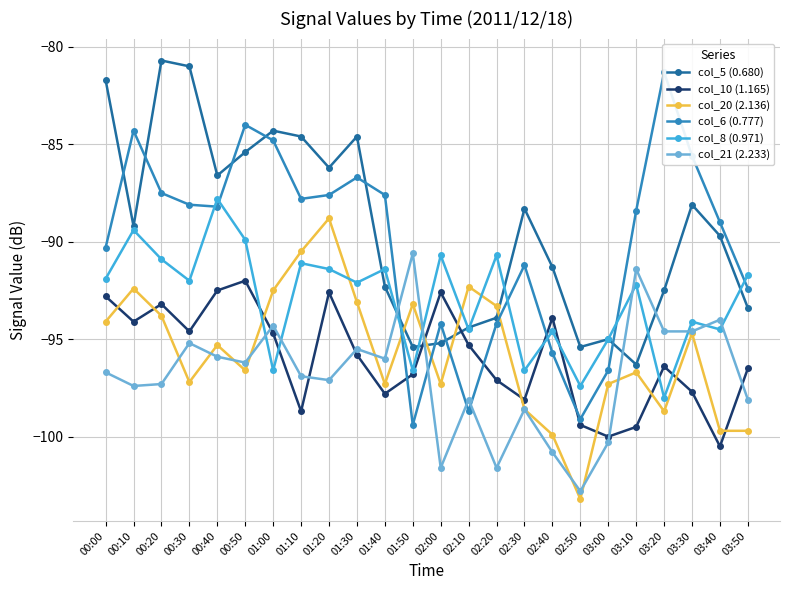

Reading left to right, list all the values displayed in this chart.

col_5 (0.680): 00:00=-81.7	00:10=-89.2	00:20=-80.7	00:30=-81.0	00:40=-86.6	00:50=-85.4	01:00=-84.3	01:10=-84.6	01:20=-86.2	01:30=-84.6	01:40=-92.3	01:50=-95.4	02:00=-95.2	02:10=-94.4	02:20=-93.9	02:30=-88.3	02:40=-91.3	02:50=-95.4	03:00=-95.0	03:10=-96.3	03:20=-92.5	03:30=-88.1	03:40=-89.7	03:50=-93.4
col_10 (1.165): 00:00=-92.8	00:10=-94.1	00:20=-93.2	00:30=-94.6	00:40=-92.5	00:50=-92.0	01:00=-94.7	01:10=-98.7	01:20=-92.6	01:30=-95.8	01:40=-97.8	01:50=-96.8	02:00=-92.6	02:10=-95.3	02:20=-97.1	02:30=-98.1	02:40=-93.9	02:50=-99.4	03:00=-100.0	03:10=-99.5	03:20=-96.4	03:30=-97.7	03:40=-100.5	03:50=-96.5
col_20 (2.136): 00:00=-94.1	00:10=-92.4	00:20=-93.8	00:30=-97.2	00:40=-95.3	00:50=-96.6	01:00=-92.5	01:10=-90.5	01:20=-88.8	01:30=-93.1	01:40=-97.3	01:50=-93.2	02:00=-97.3	02:10=-92.3	02:20=-93.3	02:30=-98.6	02:40=-99.9	02:50=-103.2	03:00=-97.3	03:10=-96.7	03:20=-98.7	03:30=-94.7	03:40=-99.7	03:50=-99.7
col_6 (0.777): 00:00=-90.3	00:10=-84.3	00:20=-87.5	00:30=-88.1	00:40=-88.2	00:50=-84.0	01:00=-84.8	01:10=-87.8	01:20=-87.6	01:30=-86.7	01:40=-87.6	01:50=-99.4	02:00=-94.2	02:10=-98.7	02:20=-94.2	02:30=-91.2	02:40=-95.7	02:50=-99.1	03:00=-96.6	03:10=-88.4	03:20=-81.3	03:30=-85.6	03:40=-89.0	03:50=-92.4
col_8 (0.971): 00:00=-91.9	00:10=-89.4	00:20=-90.9	00:30=-92.0	00:40=-87.8	00:50=-89.9	01:00=-96.6	01:10=-91.1	01:20=-91.4	01:30=-92.1	01:40=-91.4	01:50=-96.6	02:00=-90.7	02:10=-94.5	02:20=-90.7	02:30=-96.6	02:40=-94.6	02:50=-97.4	03:00=-95.0	03:10=-92.2	03:20=-98.0	03:30=-94.1	03:40=-94.5	03:50=-91.7
col_21 (2.233): 00:00=-96.7	00:10=-97.4	00:20=-97.3	00:30=-95.2	00:40=-95.9	00:50=-96.2	01:00=-94.3	01:10=-96.9	01:20=-97.1	01:30=-95.5	01:40=-96.0	01:50=-90.6	02:00=-101.6	02:10=-98.1	02:20=-101.6	02:30=-98.6	02:40=-100.8	02:50=-102.8	03:00=-100.3	03:10=-91.4	03:20=-94.6	03:30=-94.6	03:40=-94.0	03:50=-98.1